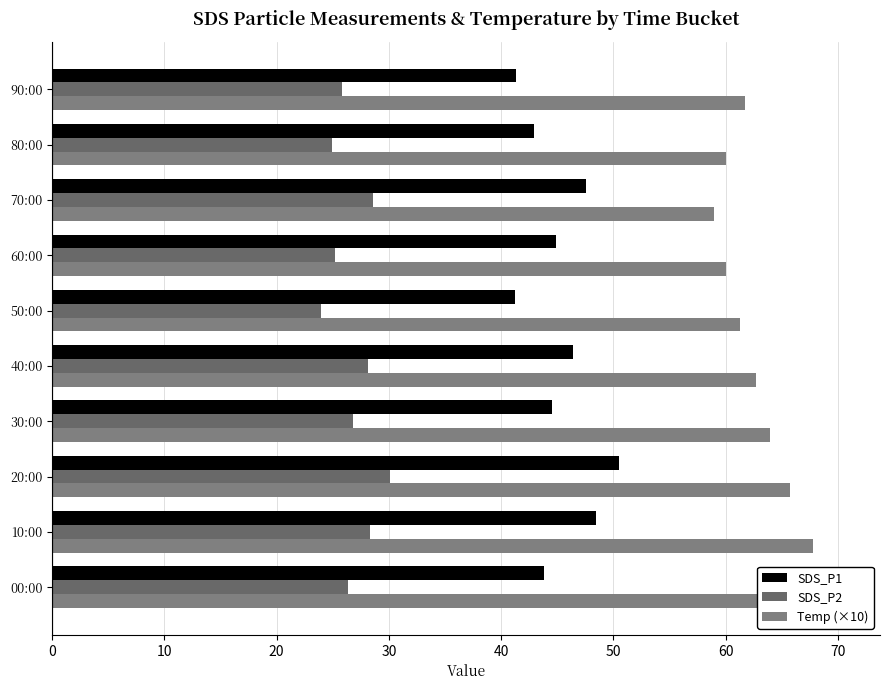

How many data points in Temp (×10) are above 62?

5